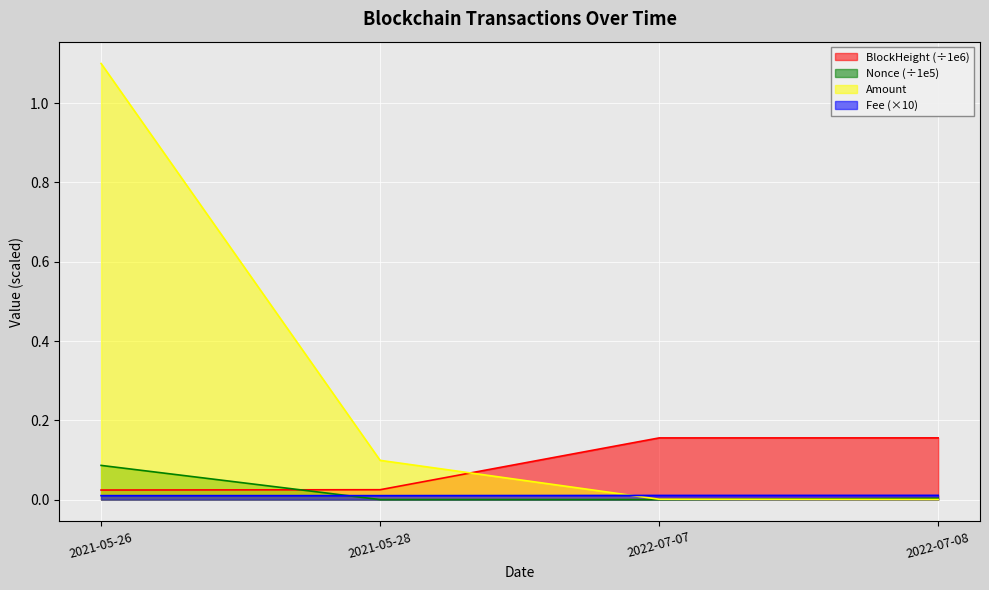

How many lines are shown in the chart?

4